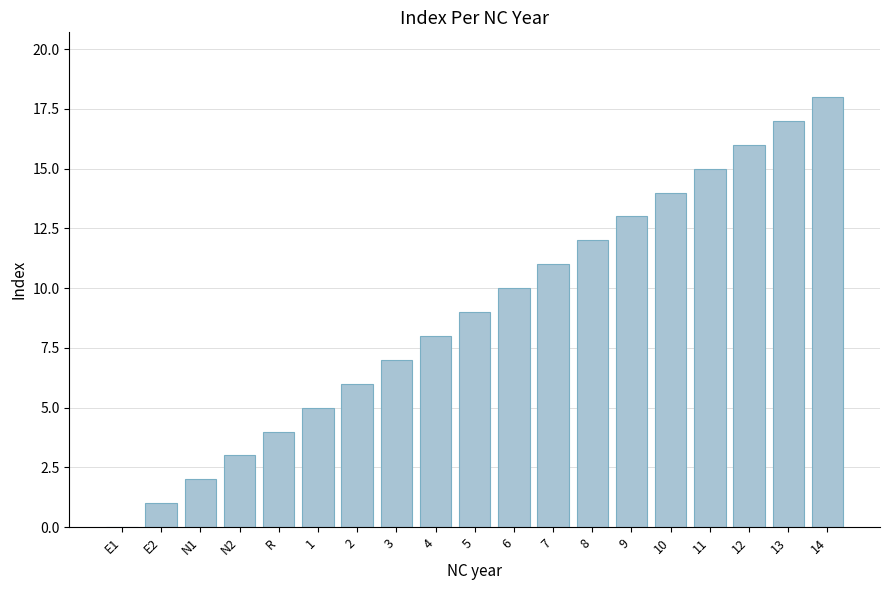

Which has a higher value, N2 or 10?

10